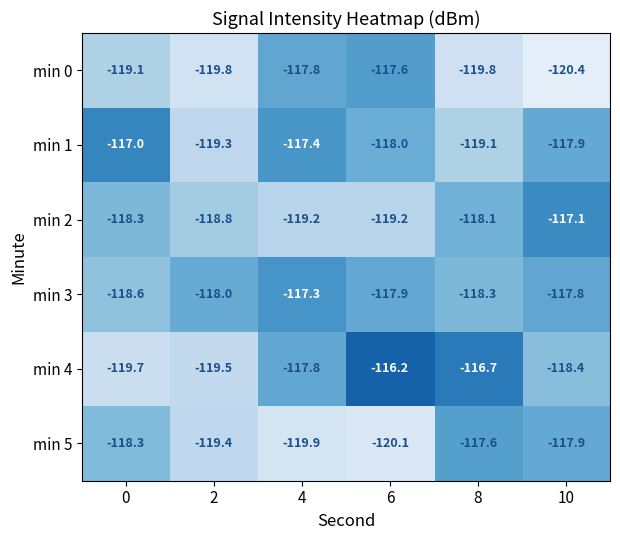

What is the spread (max minus min) of values at 2?

1.8